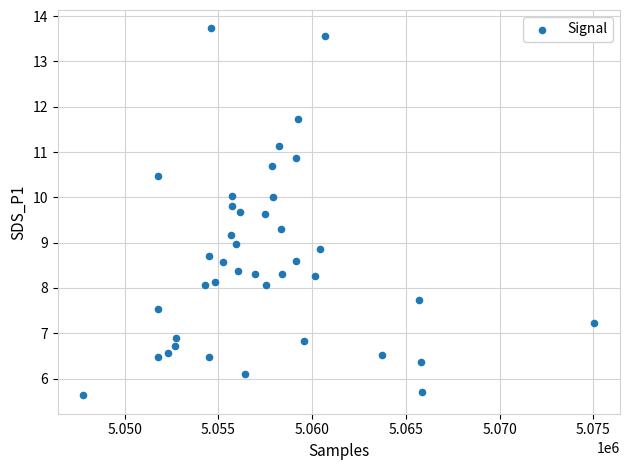

What is the range of X values (max minus min)?

27250.0